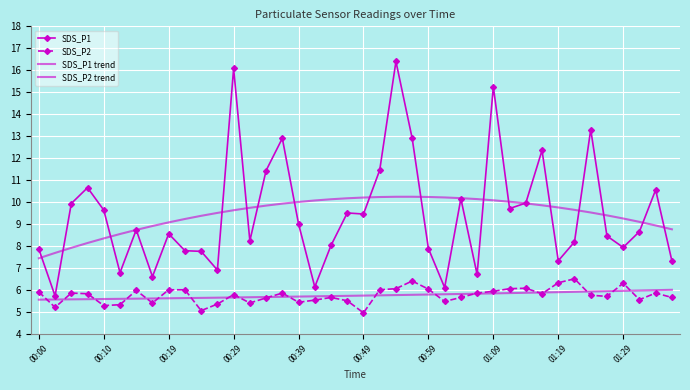

What is the value of the SDS_P2 trend point at the 34th from the left?

5.9